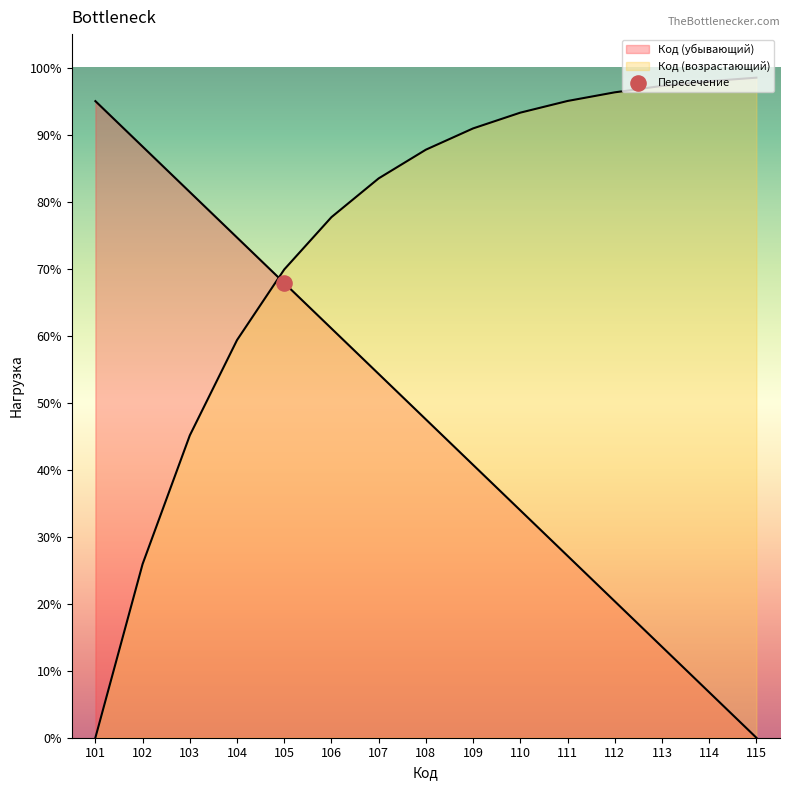

What is the change in value from 107 to 113?

-46.8